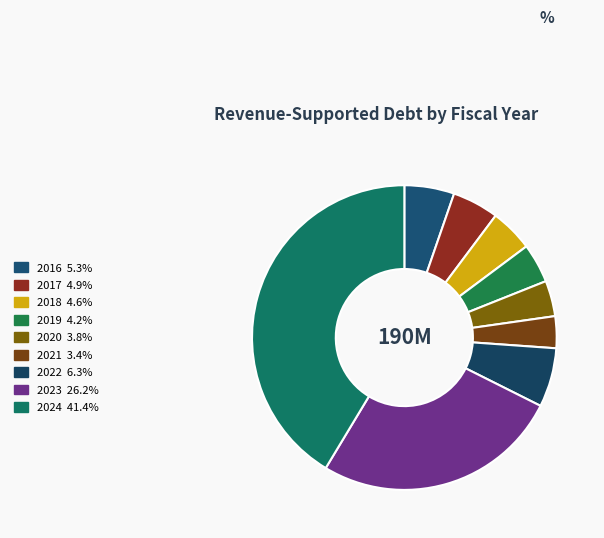

What is the change in value from 2016 to 2023?

+39808847